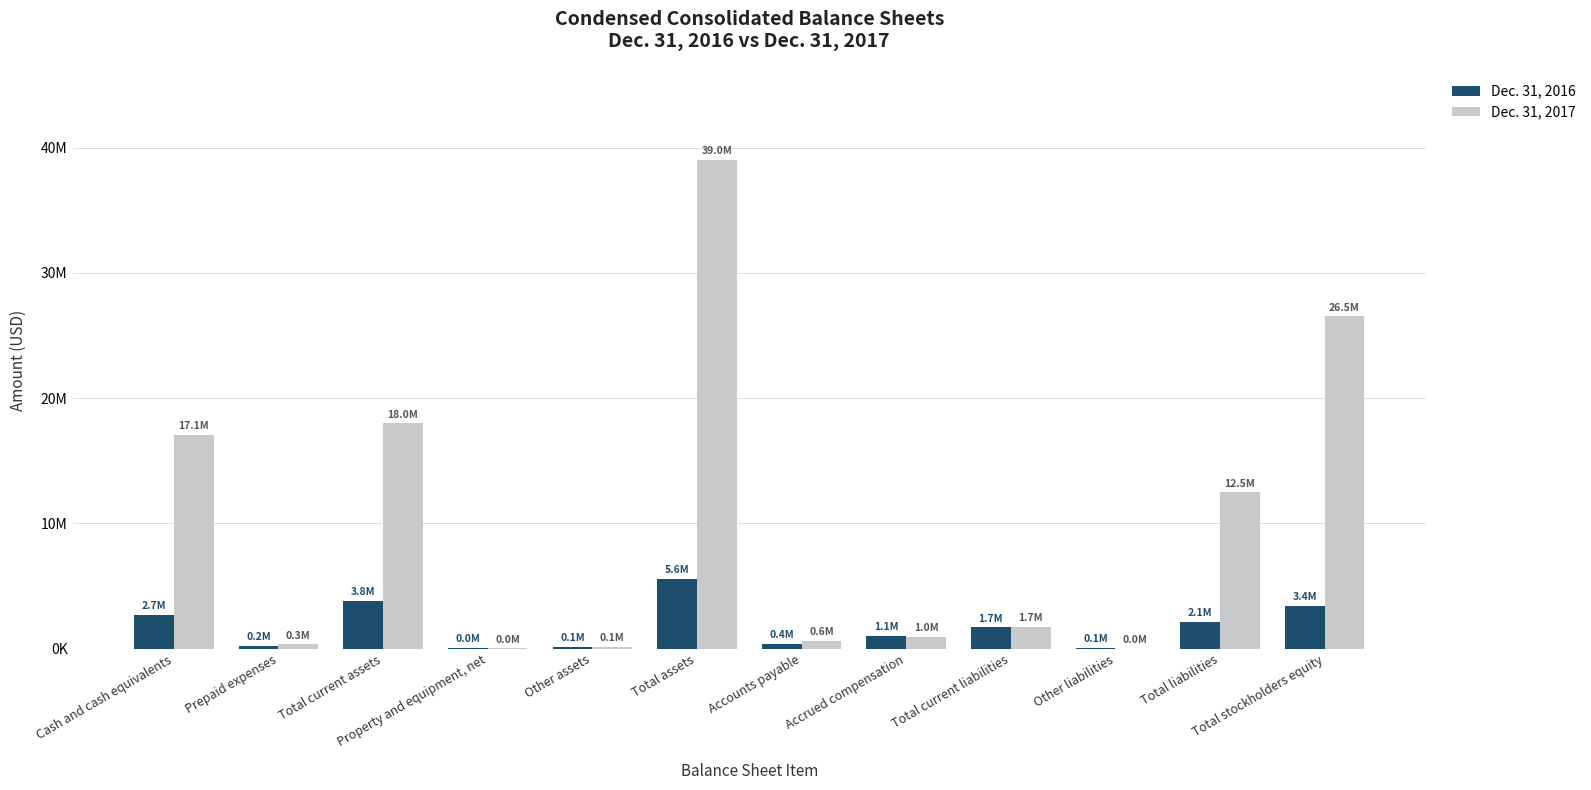

Read the Dec. 31, 2017 value at Total liabilities, to the nearest 100.

12486800